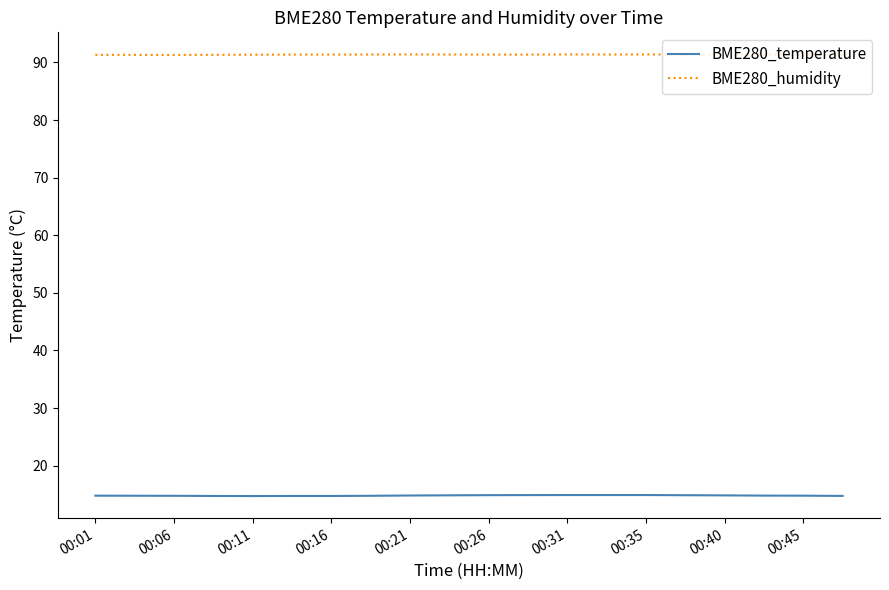

True or false: BME280_temperature and BME280_humidity intersect in this chart.

False